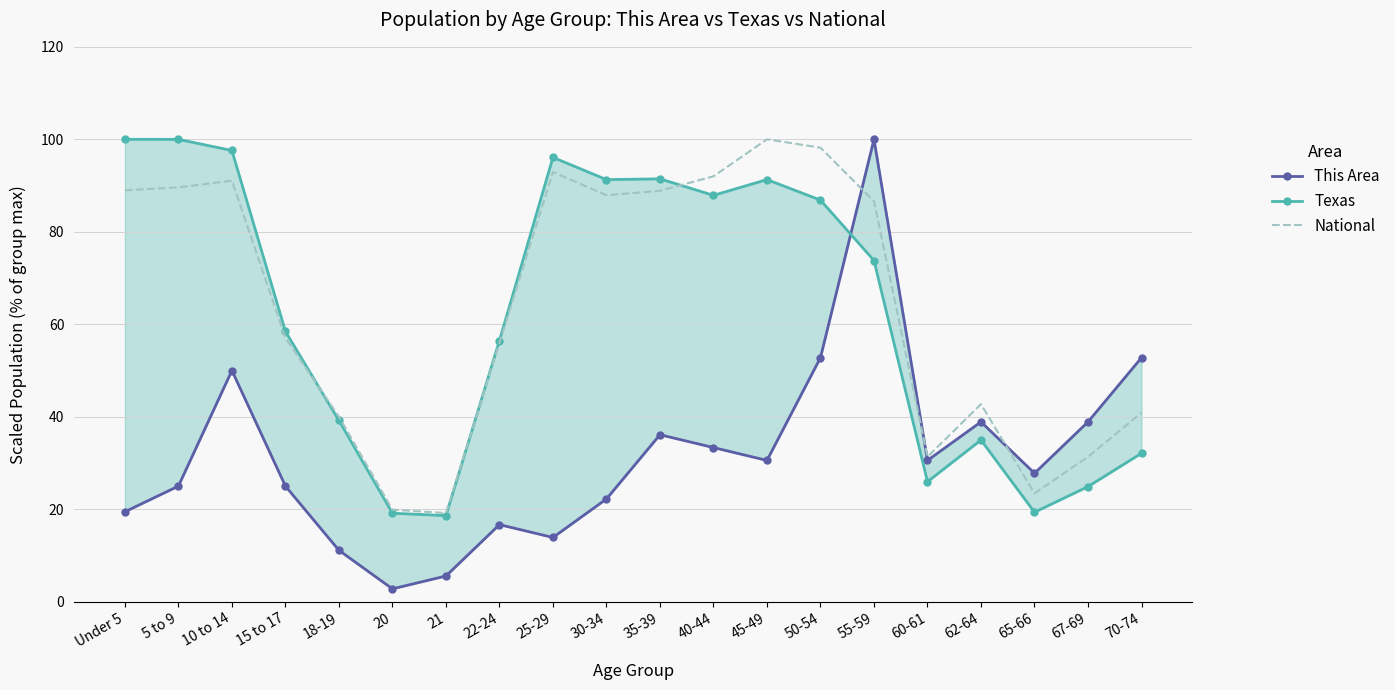

Reading left to right, transcribe all the data shown in this chart.

This Area: Under 5=19.4	5 to 9=25.0	10 to 14=50.0	15 to 17=25.0	18-19=11.1	20=2.8	21=5.6	22-24=16.7	25-29=13.9	30-34=22.2	35-39=36.1	40-44=33.3	45-49=30.6	50-54=52.8	55-59=100.0	60-61=30.6	62-64=38.9	65-66=27.8	67-69=38.9	70-74=52.8
Texas: Under 5=100.0	5 to 9=100.0	10 to 14=97.6	15 to 17=58.5	18-19=39.2	20=19.1	21=18.6	22-24=56.5	25-29=96.1	30-34=91.3	35-39=91.4	40-44=87.9	45-49=91.3	50-54=86.8	55-59=73.8	60-61=26.0	62-64=35.0	65-66=19.3	67-69=24.9	70-74=32.1
National: Under 5=89.0	5 to 9=89.6	10 to 14=91.1	15 to 17=57.0	18-19=40.0	20=19.9	21=19.2	22-24=56.0	25-29=92.9	30-34=87.9	35-39=88.9	40-44=92.0	45-49=100.0	50-54=98.2	55-59=86.6	60-61=31.3	62-64=42.7	65-66=23.4	67-69=31.3	70-74=40.9